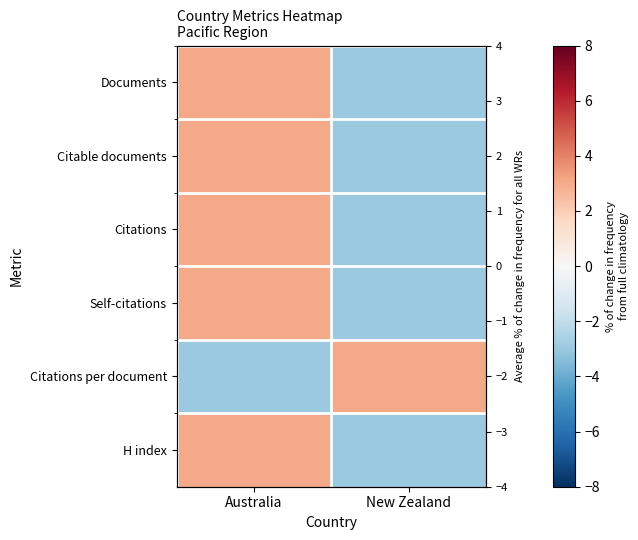

Where is H index nearest to the value 0?

Australia